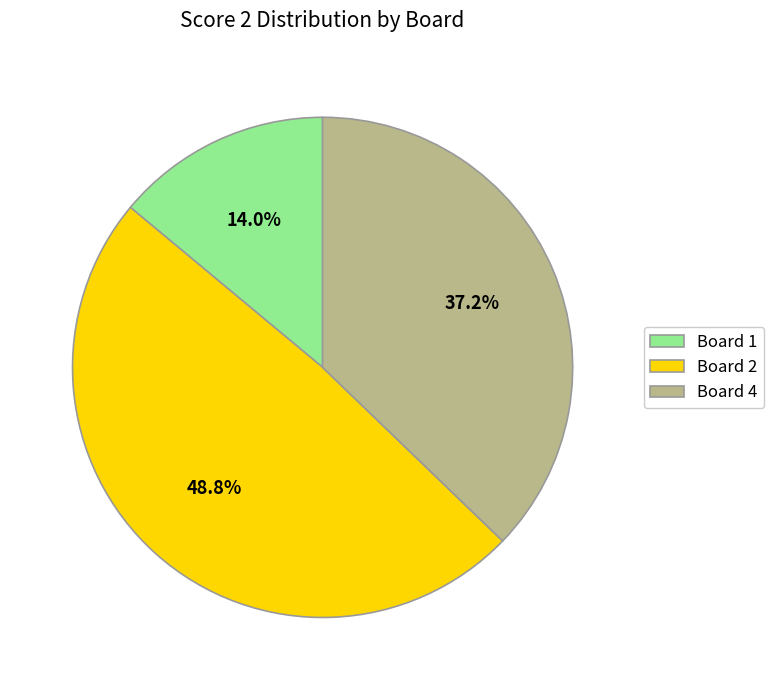

How many segments does this pie chart have?

3